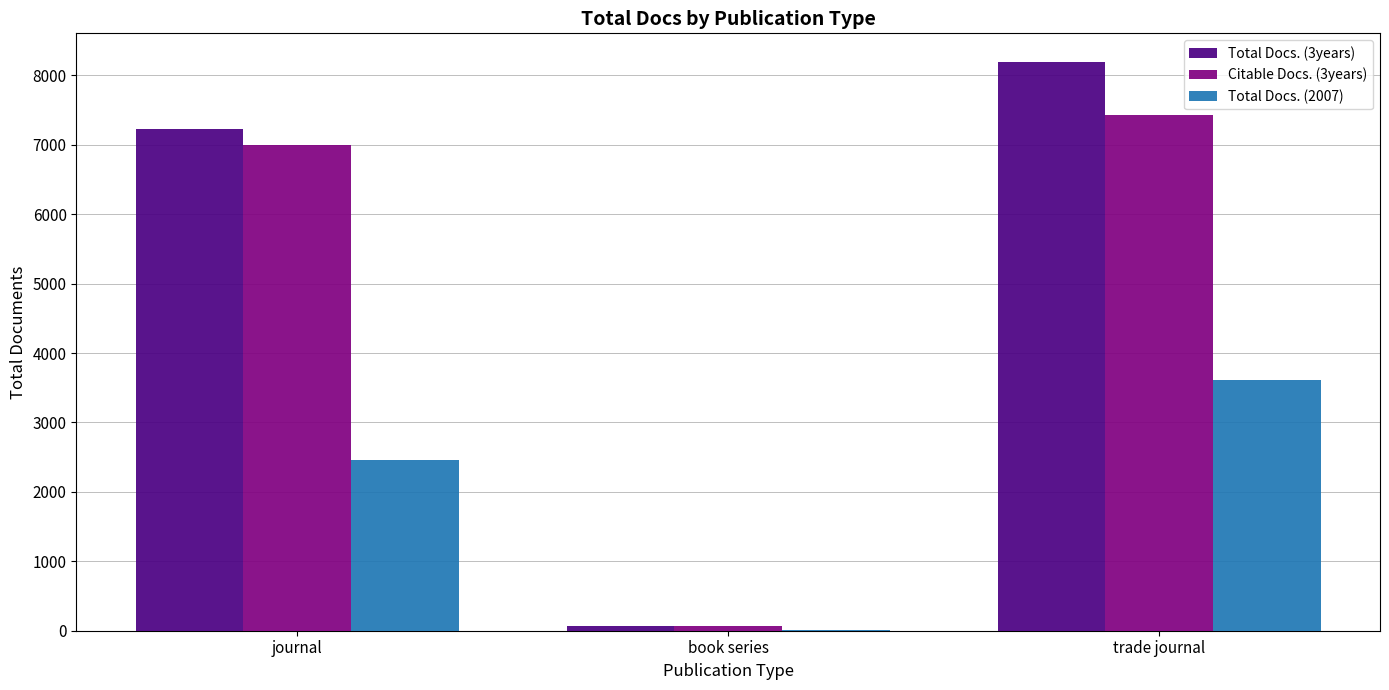

How many groups of bars are there?

3